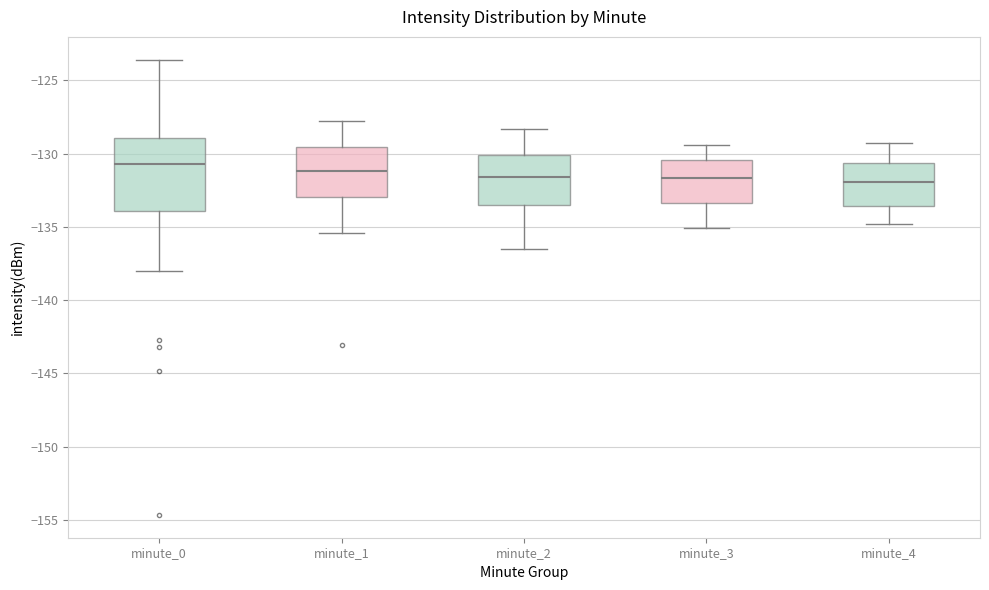

Reading left to right, read every box against the y-axis: the position of its median line, the range the box covers, and the ends of its whiskers. The values are not printed on the chart, so give them approximately, as read against the axis.

minute_0: median -130.5, box -134.0 to -129.0, whiskers -138.0 to -123.5
minute_1: median -131.0, box -133.0 to -129.5, whiskers -135.5 to -128.0
minute_2: median -131.5, box -133.5 to -130.0, whiskers -136.5 to -128.5
minute_3: median -131.5, box -133.5 to -130.5, whiskers -135.0 to -129.5
minute_4: median -132.0, box -133.5 to -130.5, whiskers -135.0 to -129.5